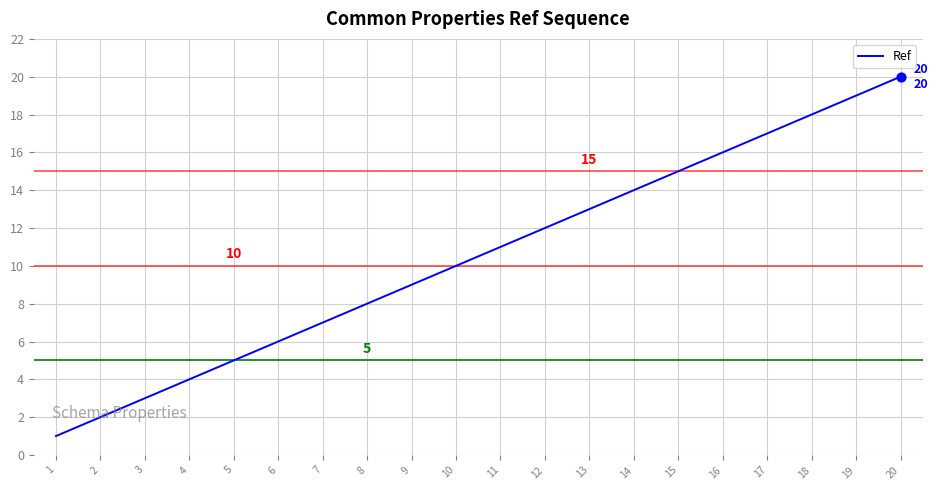

What is the change in value from 4 to 6?

+2